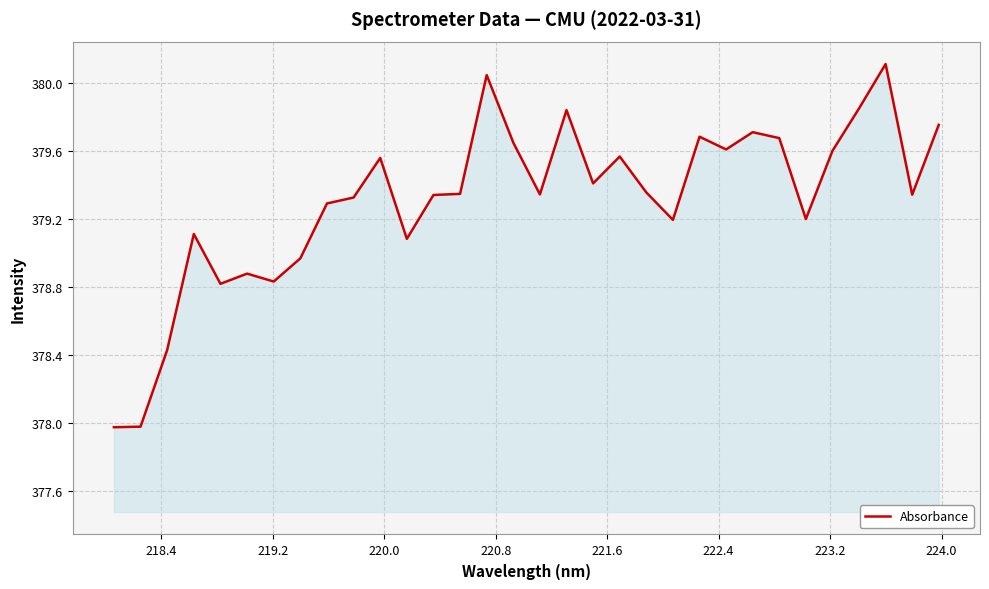

What is the greatest value displayed?

380.1